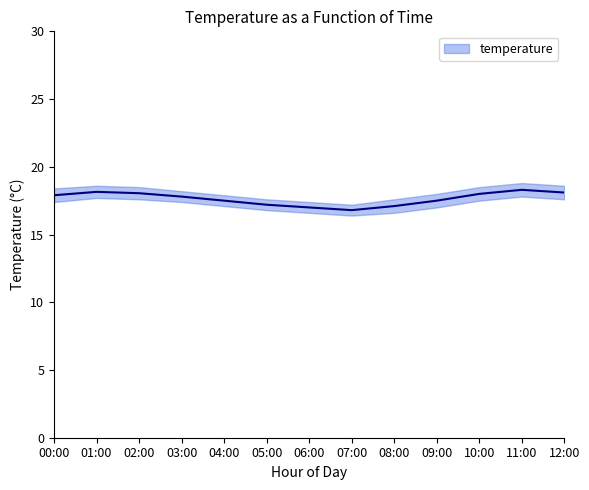

Reading right to left, list all the values displayed in this chart.

temperature: 12:00=18.1	11:00=18.3	10:00=18.0	09:00=17.5	08:00=17.1	07:00=16.8	06:00=17.0	05:00=17.2	04:00=17.5	03:00=17.8	02:00=18.1	01:00=18.1	00:00=17.9
temperature_upper: 12:00=18.6	11:00=18.8	10:00=18.5	09:00=18.0	08:00=17.6	07:00=17.2	06:00=17.4	05:00=17.6	04:00=17.9	03:00=18.2	02:00=18.5	01:00=18.6	00:00=18.4
temperature_lower: 12:00=17.6	11:00=17.8	10:00=17.5	09:00=17.0	08:00=16.6	07:00=16.4	06:00=16.6	05:00=16.8	04:00=17.1	03:00=17.4	02:00=17.6	01:00=17.7	00:00=17.4